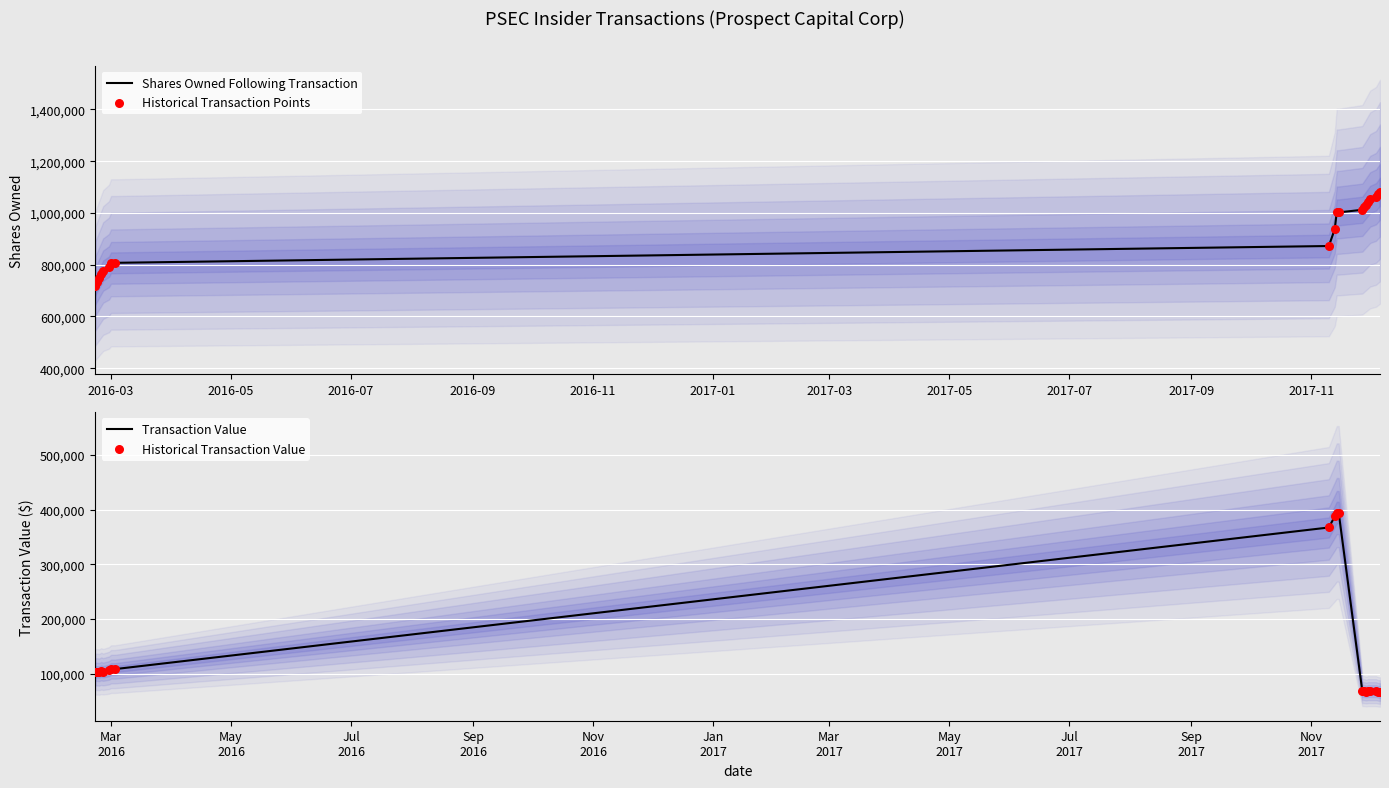

Which series reaches the minimum Y coordinate?

Transaction Value